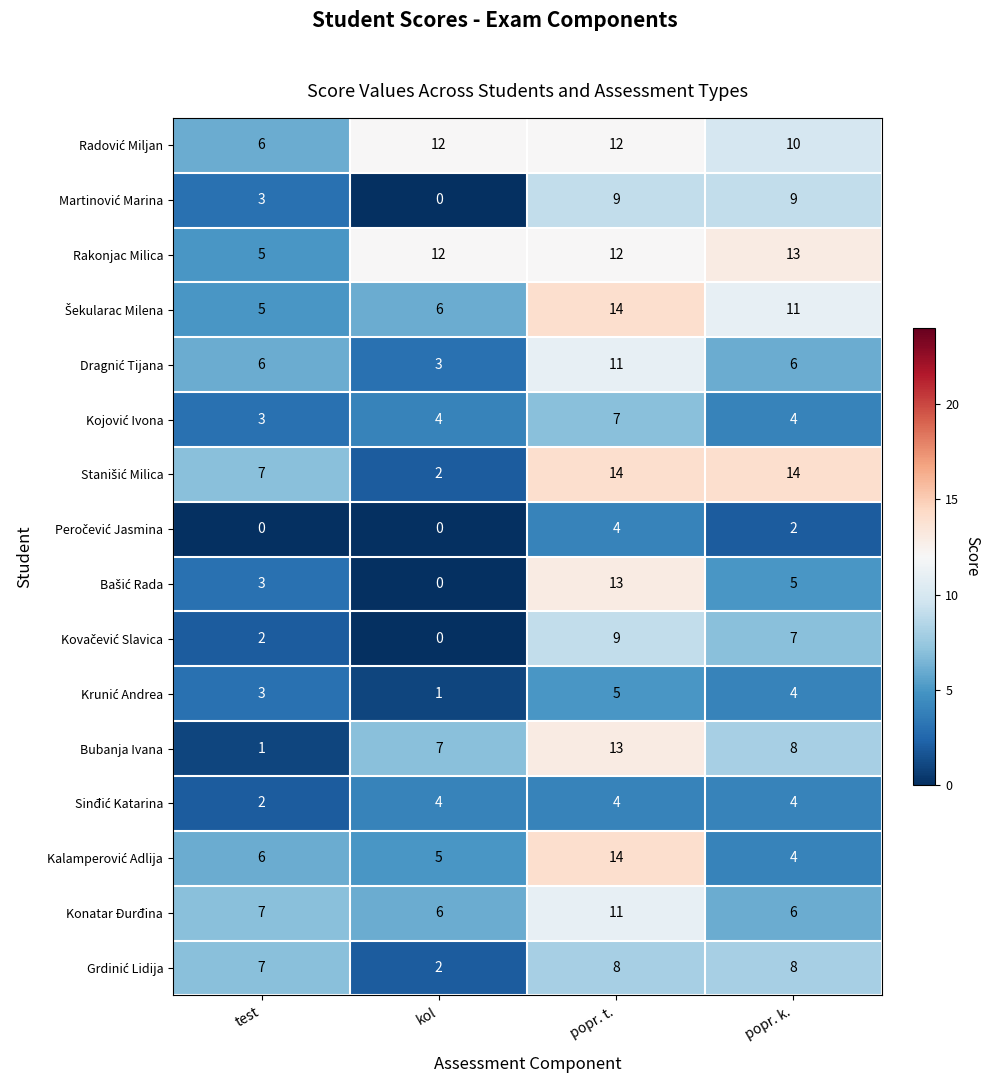

At which category is the sum across all series the highest?

popr. t.